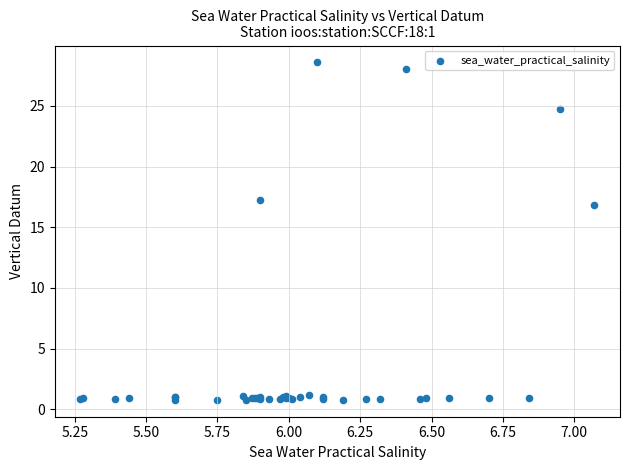

What Y value in the scatter plot is closest to 14?

16.8